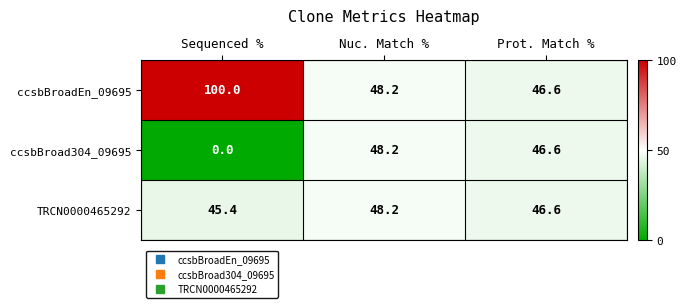

Rank the series by their average value, from highest to lowest.

ccsbBroadEn_09695, TRCN0000465292, ccsbBroad304_09695